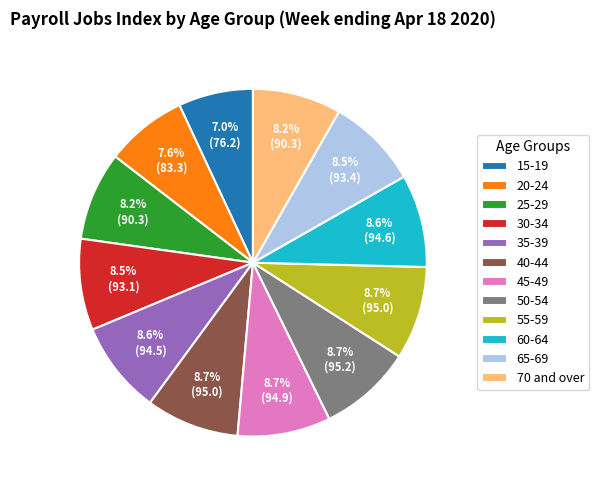

Which category has the smallest portion of the pie?

15-19